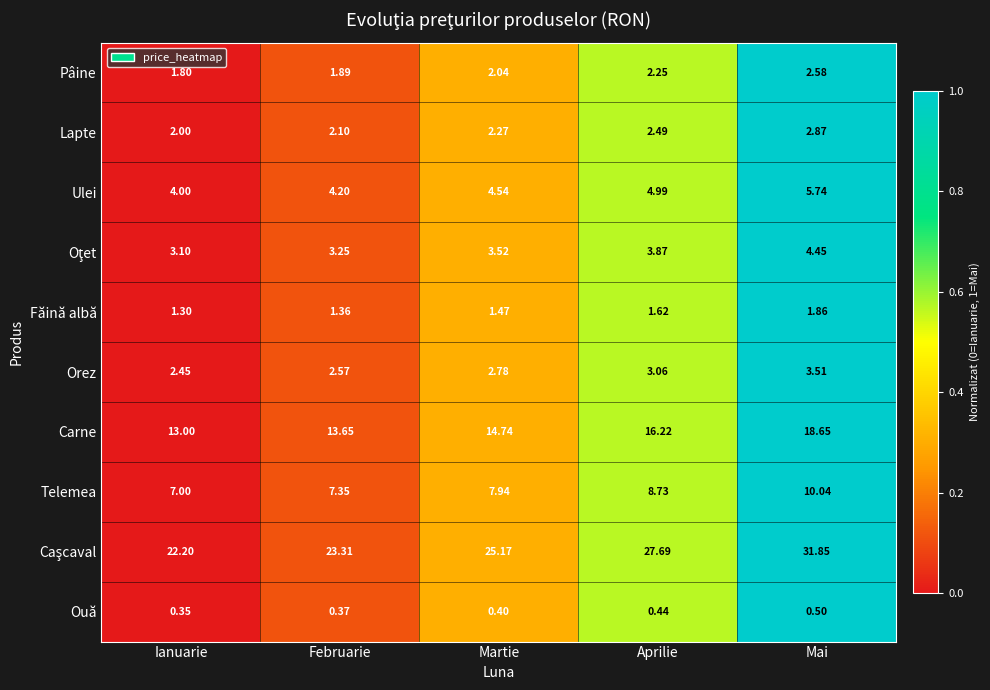

Rank the categories by Carne value from lowest to highest.

Ianuarie, Februarie, Martie, Aprilie, Mai